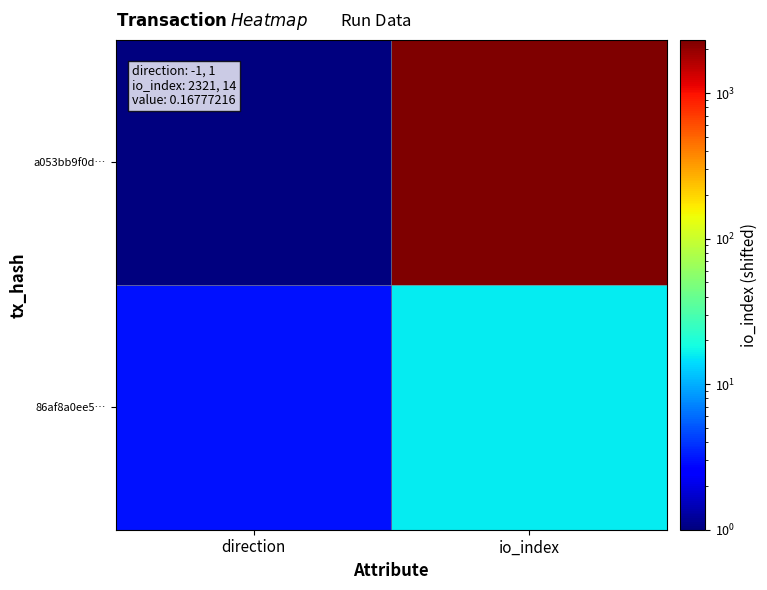

Which series changed the most between direction and io_index?

a053bb9f0d…